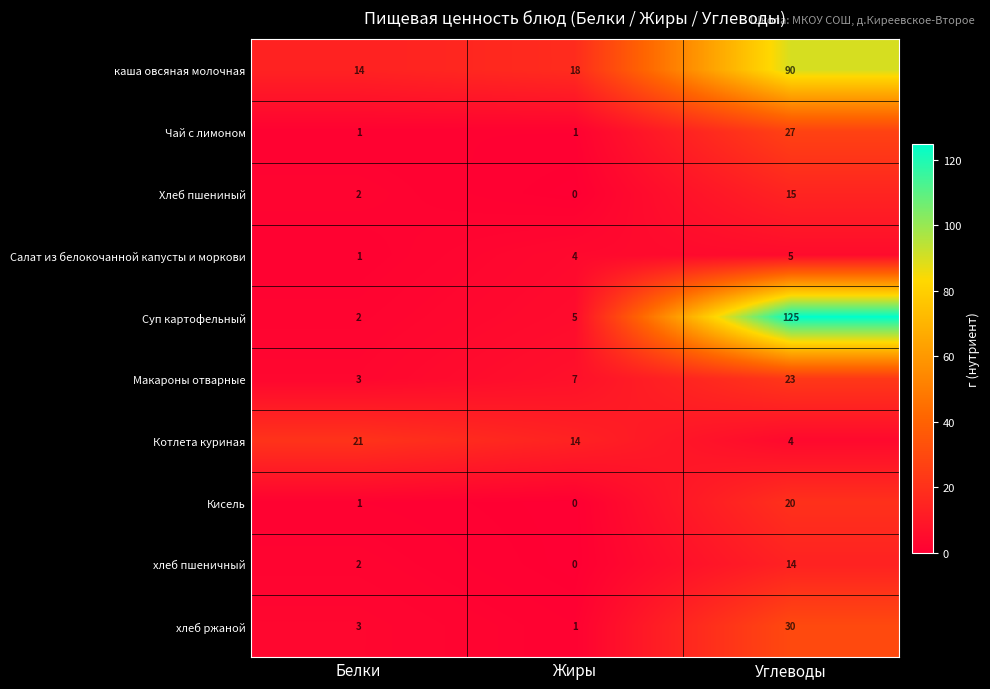

Which series has the widest spread of values?

Суп картофельный